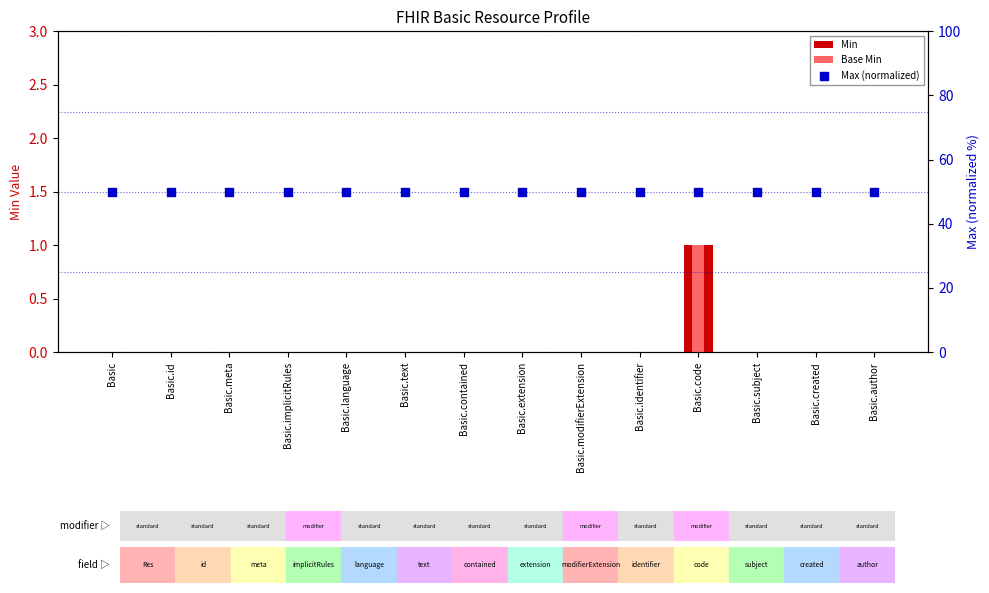

What are all the series names shown in the legend?

Min, Base Min, Max (normalized)